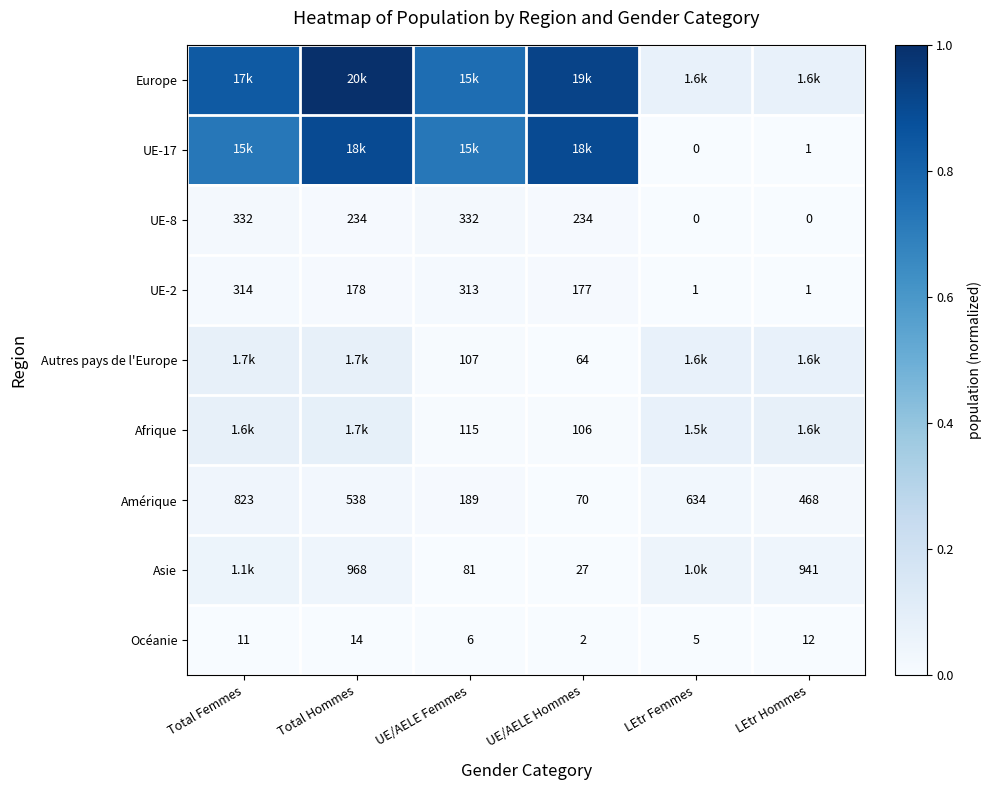

Which category has the highest value in the Amérique series?

Total Femmes